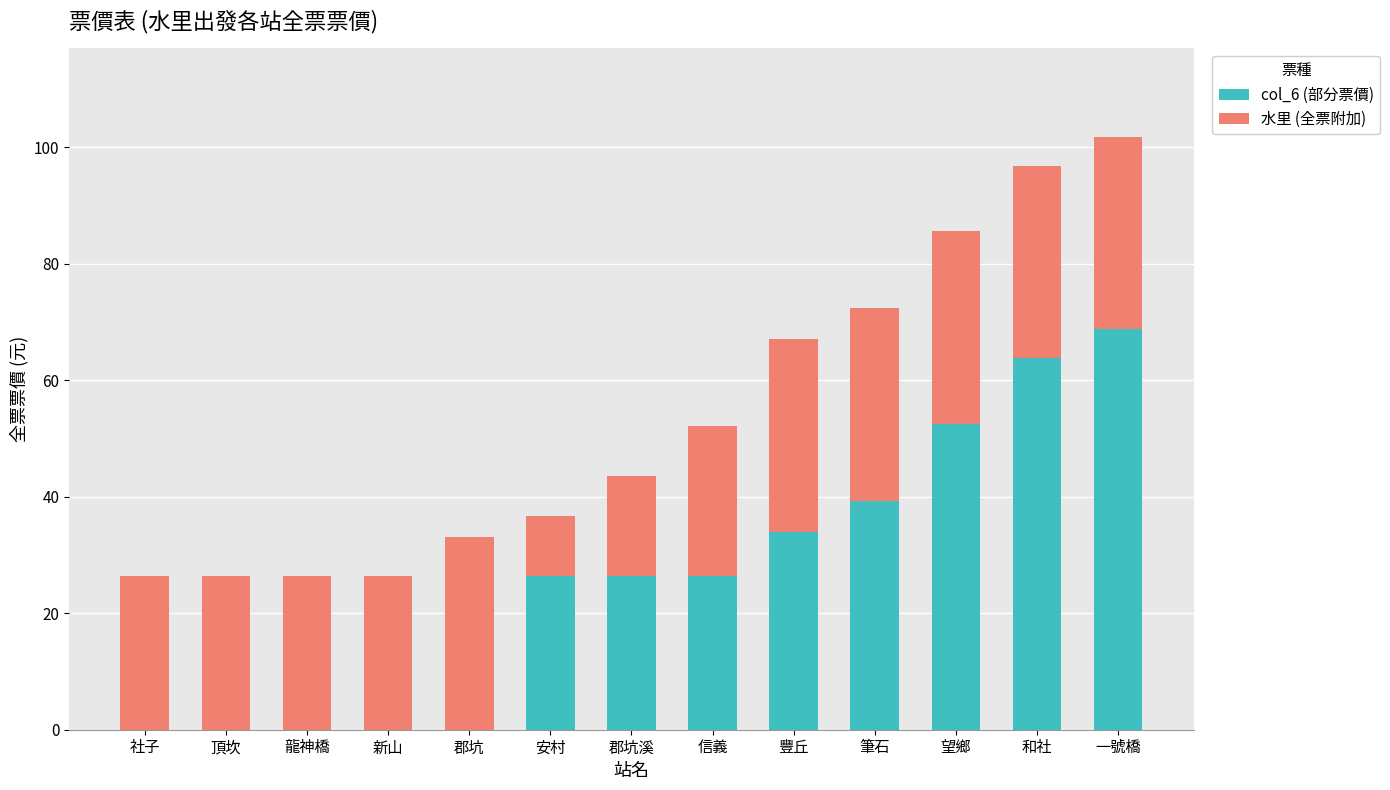

At which label does col_6 (部分票價) reach its peak?

一號橋